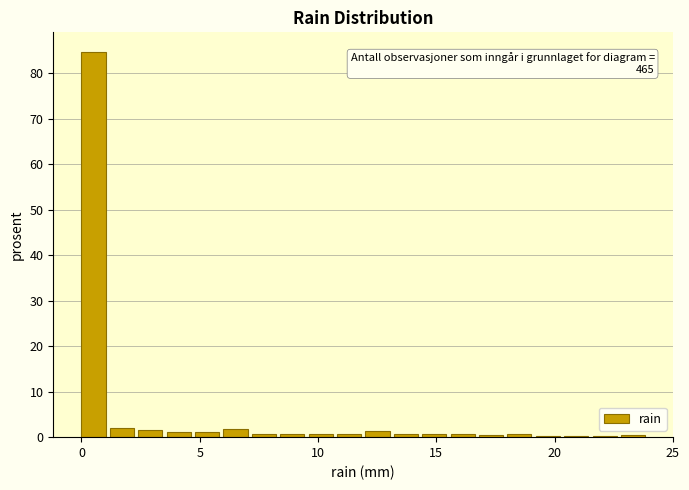

Read against the x-axis, roughly where is the centre of the tallest bar?

0.5